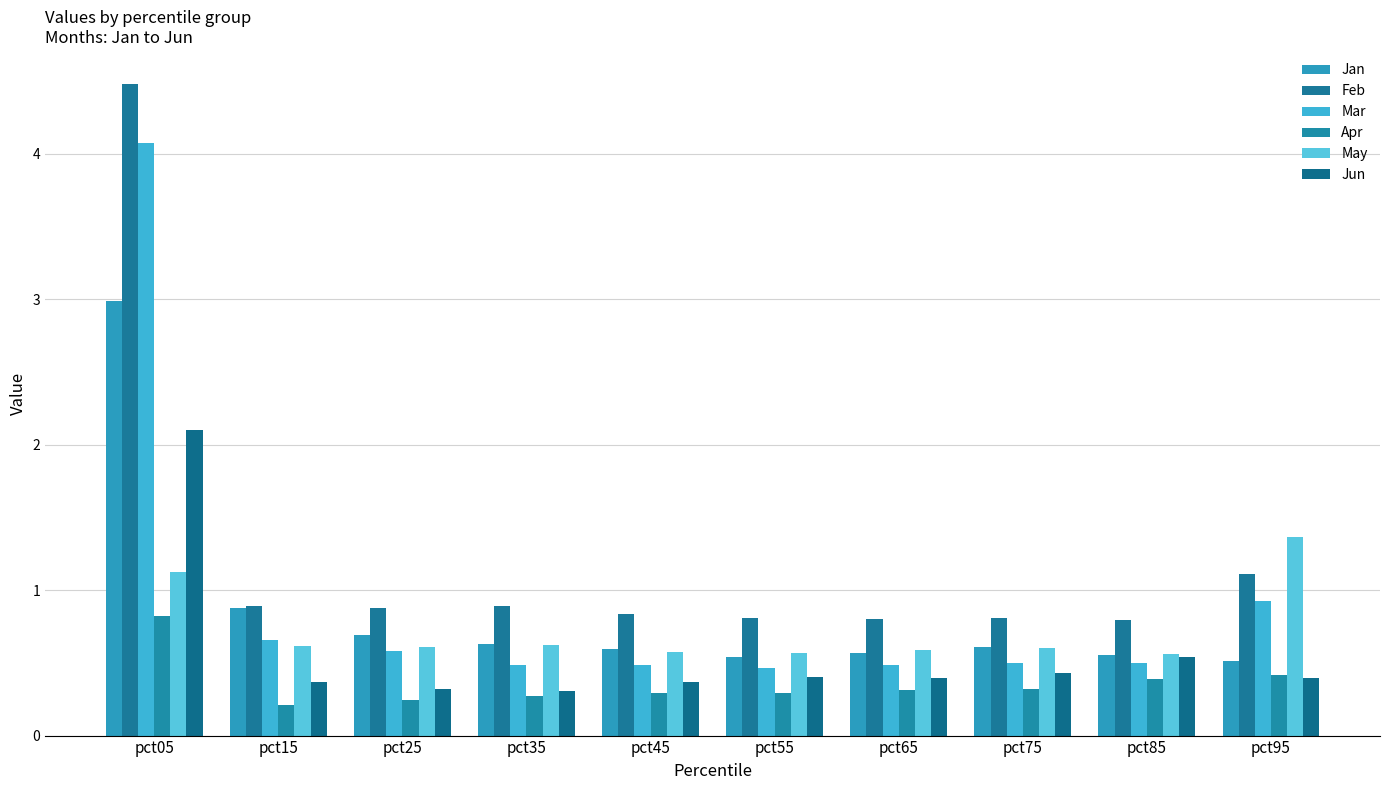

The value of May at pct95 is 1.4. True or false?

True